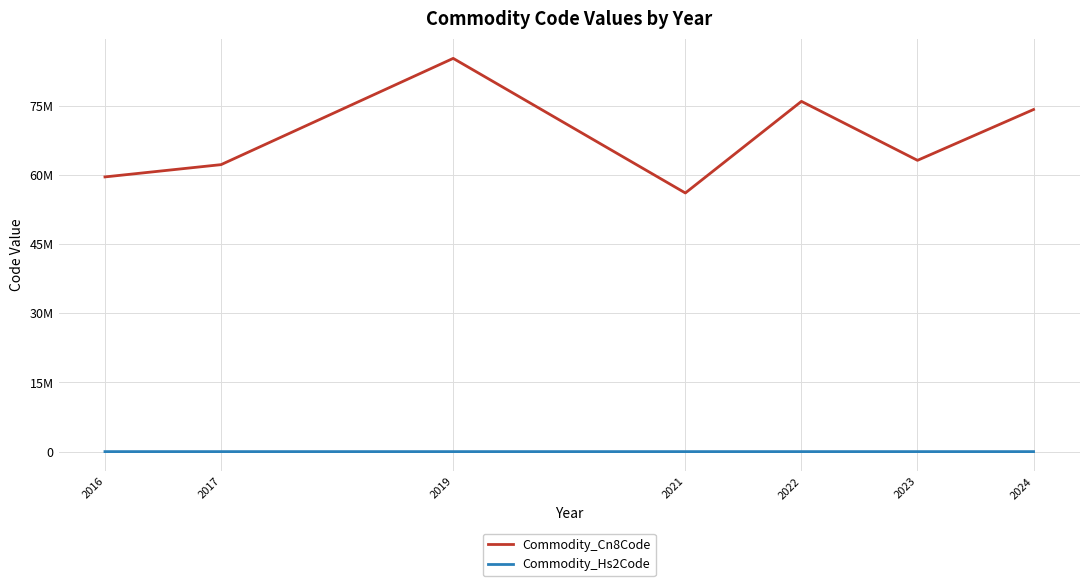

At which label does Commodity_Hs2Code reach its peak?

2019